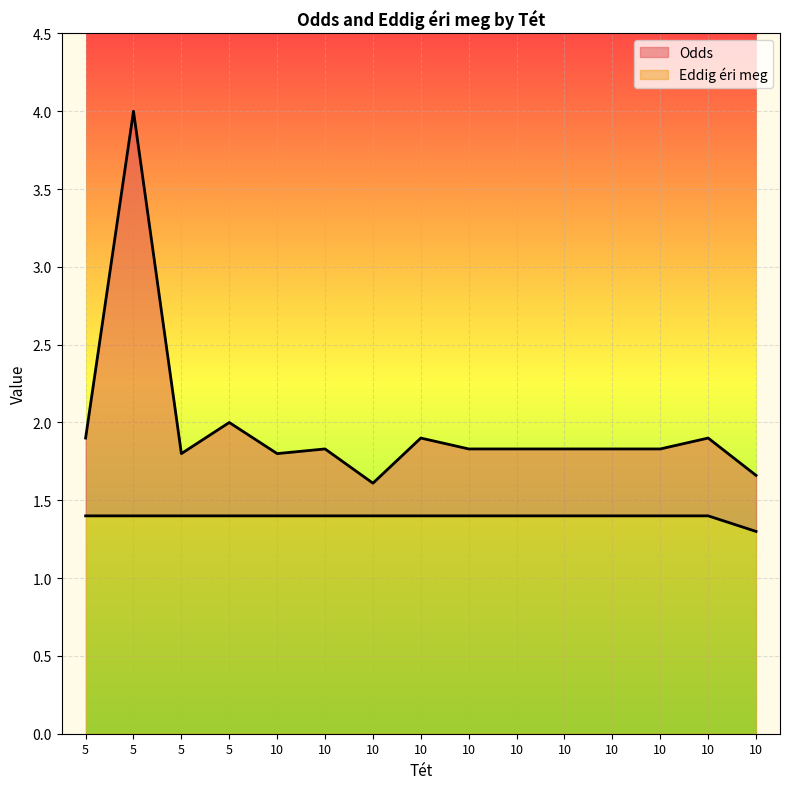

Approximately how many times larger is the value at 10 compared to 10?

1.1